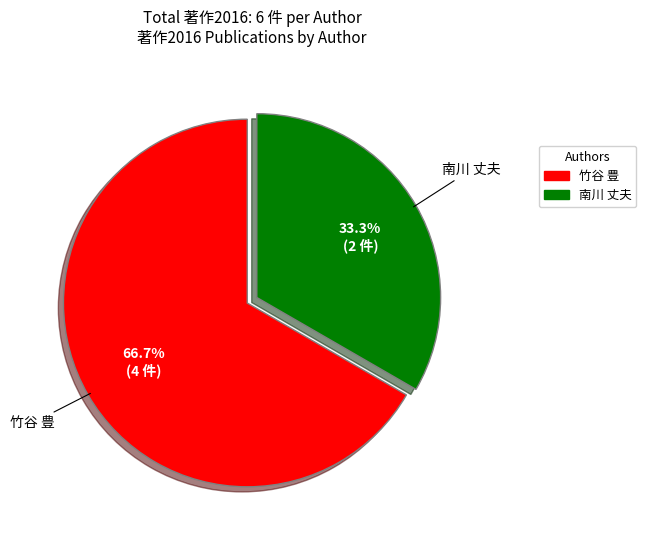

Count the number of slices in the pie.

2